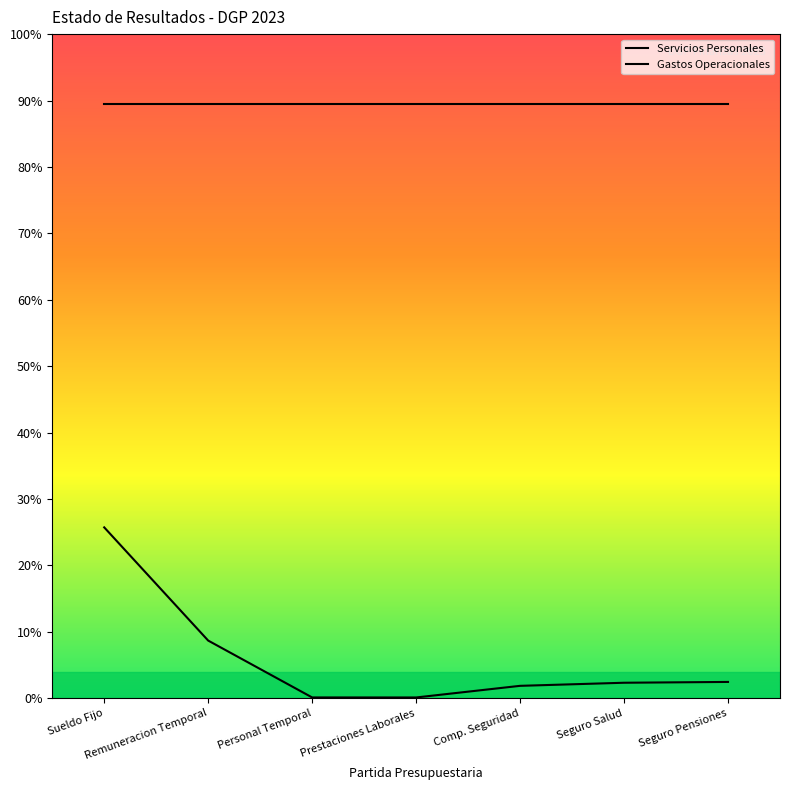

True or false: Gastos Operacionales and Servicios Personales intersect in this chart.

False